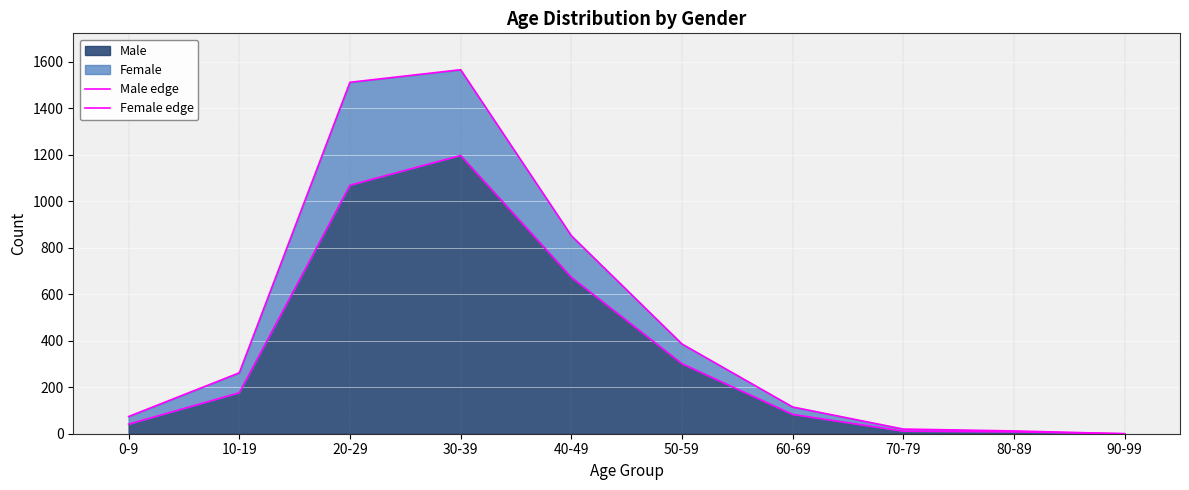

What is the sum of all Female edge values?

4799